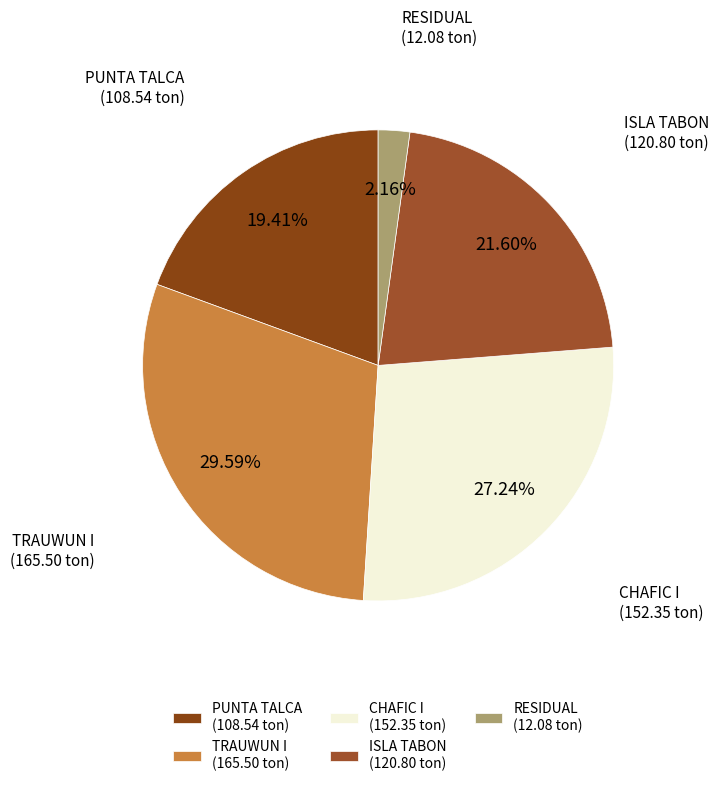

To the nearest percent, what percentage of the pie is TRAUWUN I?

30%